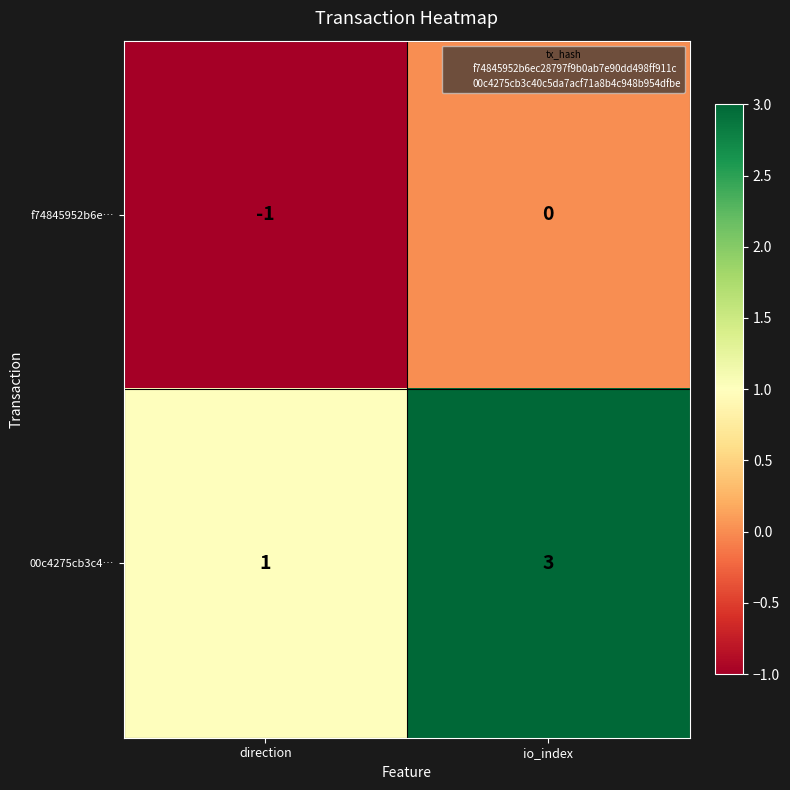

Which series changed the most between direction and io_index?

00c4275cb3c4…